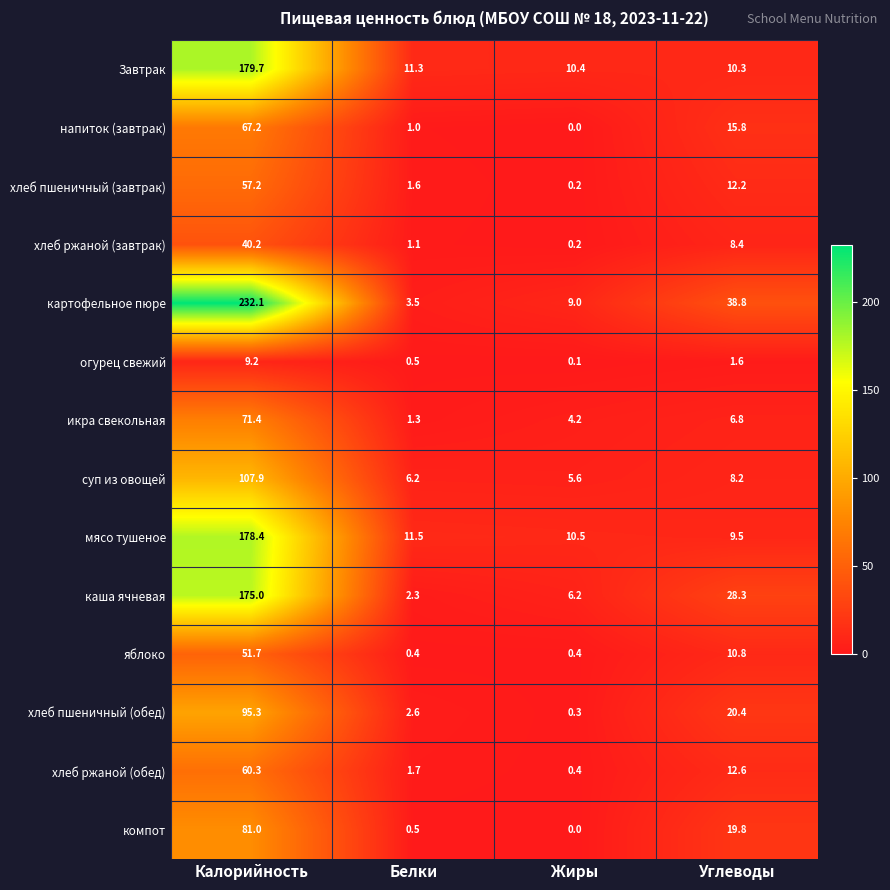

Which series has the widest spread of values?

картофельное пюре